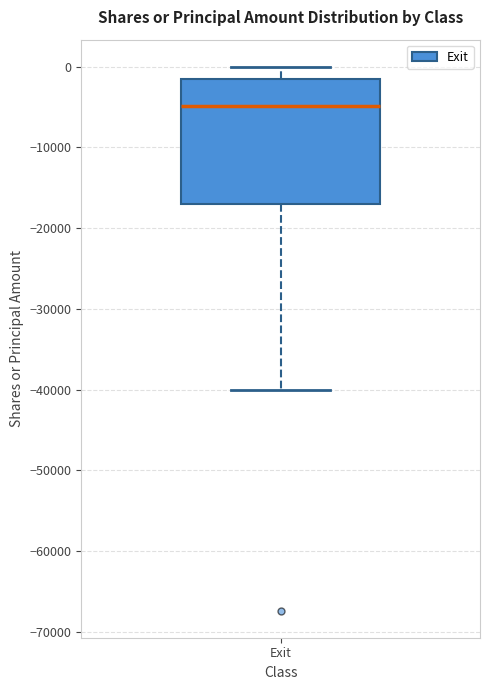

Read this box plot against the y-axis: the position of the median line, the range covered by the box, and the ends of both whiskers. The values are not printed on the chart, so give them approximately, as read against the axis.

median -5000, box -17000 to -1000, whiskers -40000 to 0